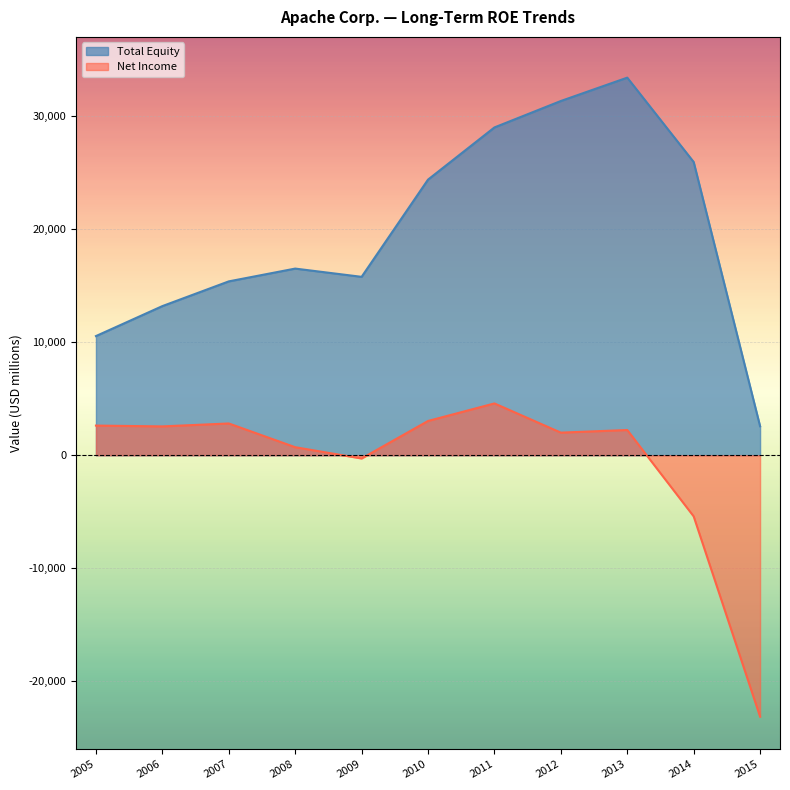

Between 2014 and 2010, which is larger?

2014